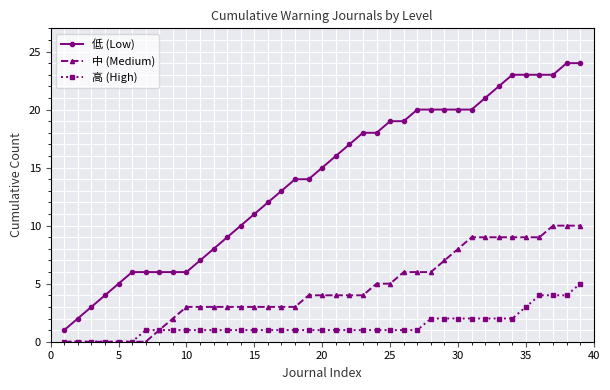

How many lines are shown in the chart?

3